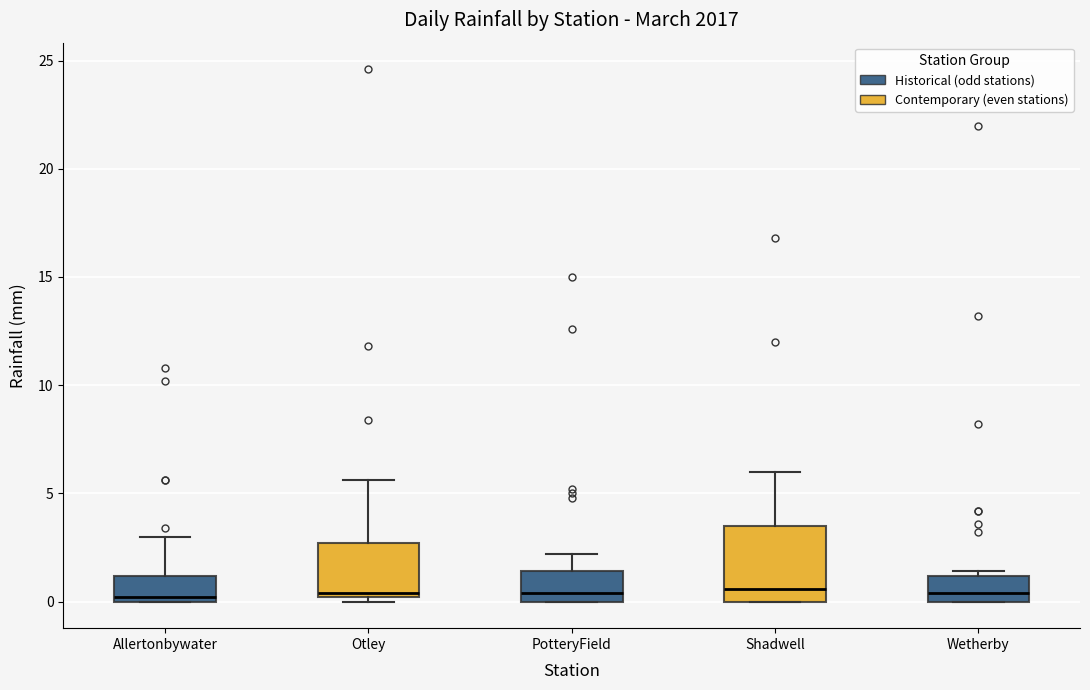

Reading left to right, transcribe this box plot: for each box, give where its median line is, the range the box spans, and where its two whiskers end, as read against the y-axis. The values are not printed on the chart, so give them approximately, as read against the axis.

Allertonbywater: median 0.0 (just above the box's lower edge), box 0.0 to 1.0, whiskers 0.0 to 3.0
Otley: median 0.5, box 0.0 to 2.5, whiskers 0.0 (just below the box's lower edge) to 5.5
PotteryField: median 0.5, box 0.0 to 1.5, whiskers 0.0 to 2.0
Shadwell: median 0.5, box 0.0 to 3.5, whiskers 0.0 to 6.0
Wetherby: median 0.5, box 0.0 to 1.0, whiskers 0.0 to 1.5